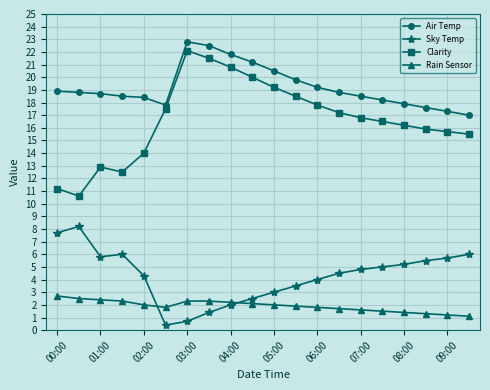

Count the number of categories in the chart.

20